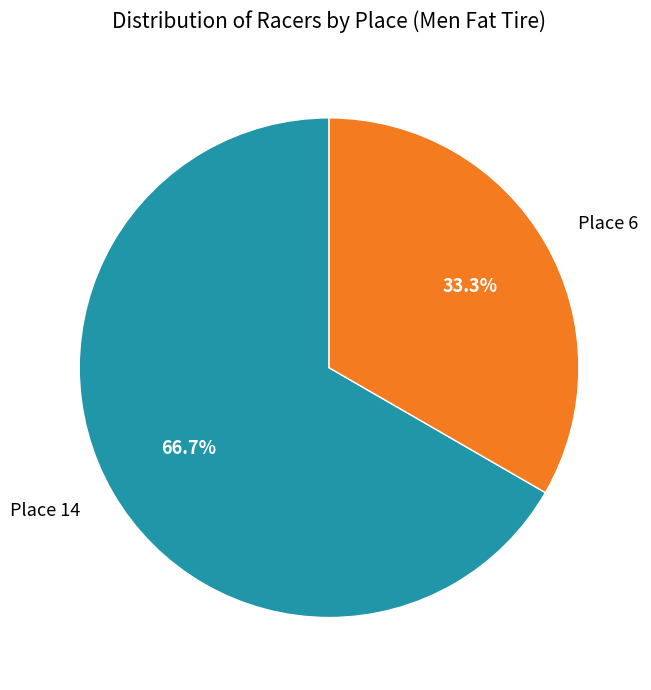

Which category has the smallest portion of the pie?

Place 6